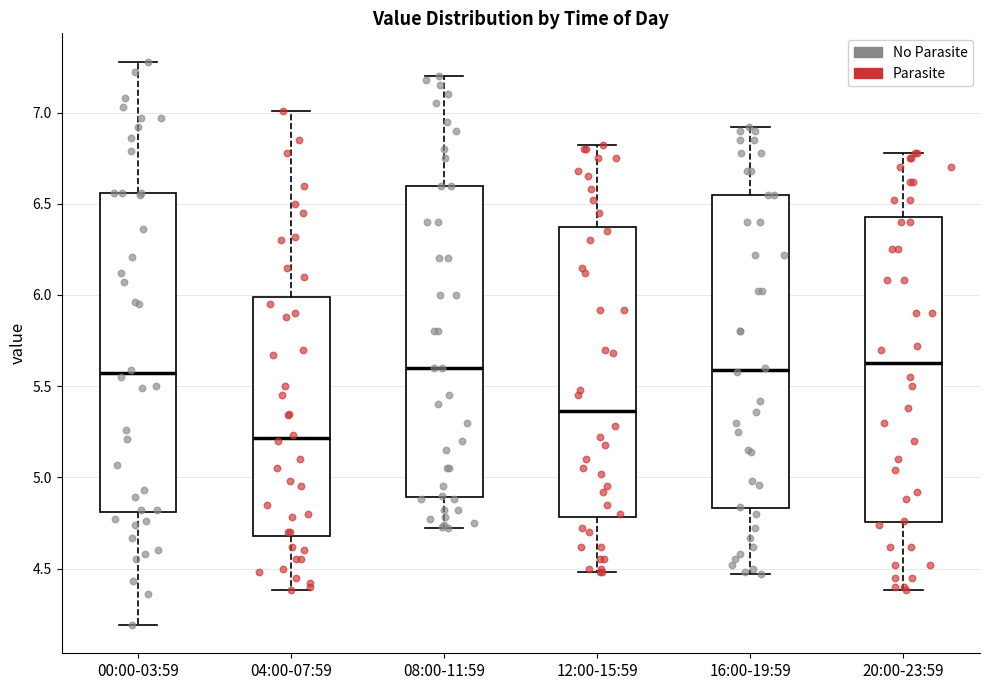

Where is the lower edge of the box for 08:00-11:59 on the y-axis? The values are not printed on the chart, so give them approximately, as read against the axis.

4.90